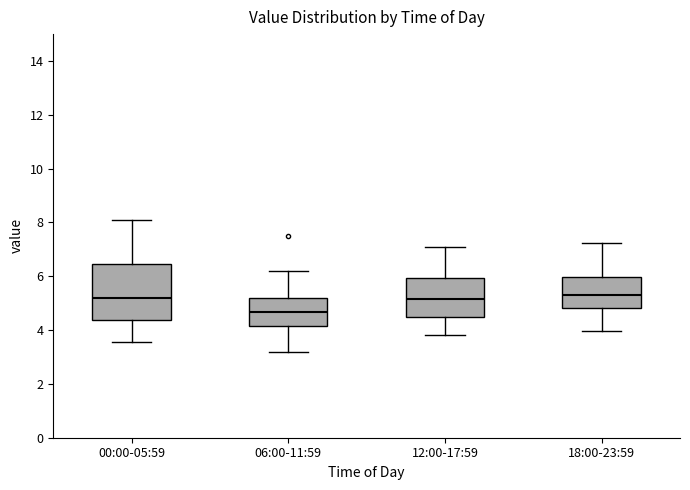

Where is the lower edge of the box for 18:00-23:59 on the y-axis? The values are not printed on the chart, so give them approximately, as read against the axis.

4.8